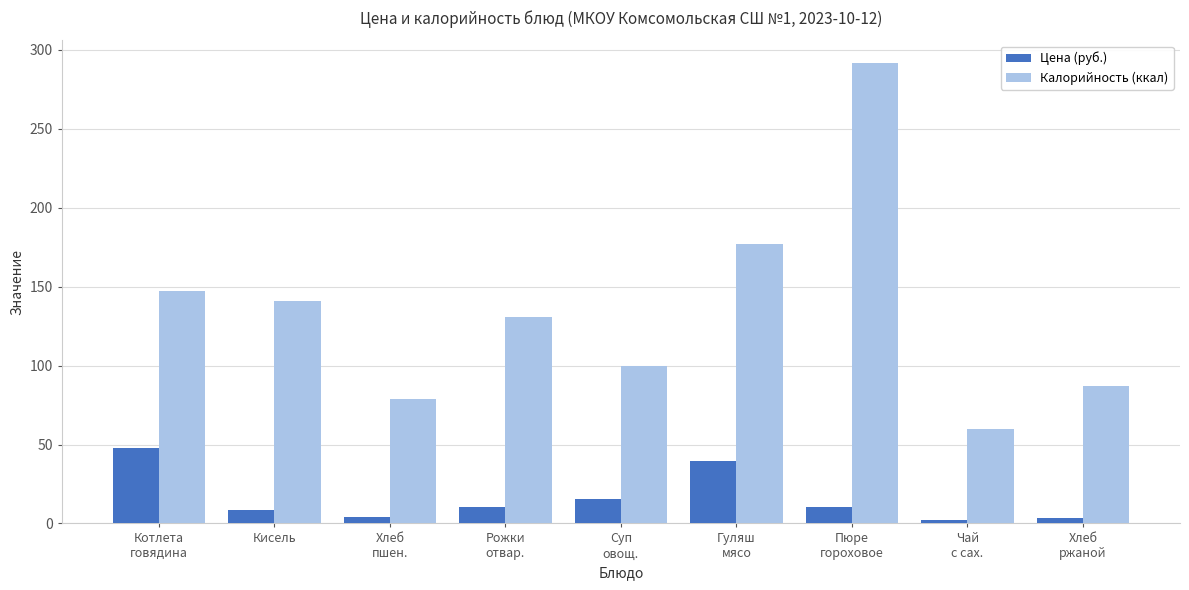

What is the label of the 8th bar from the right?

Кисель